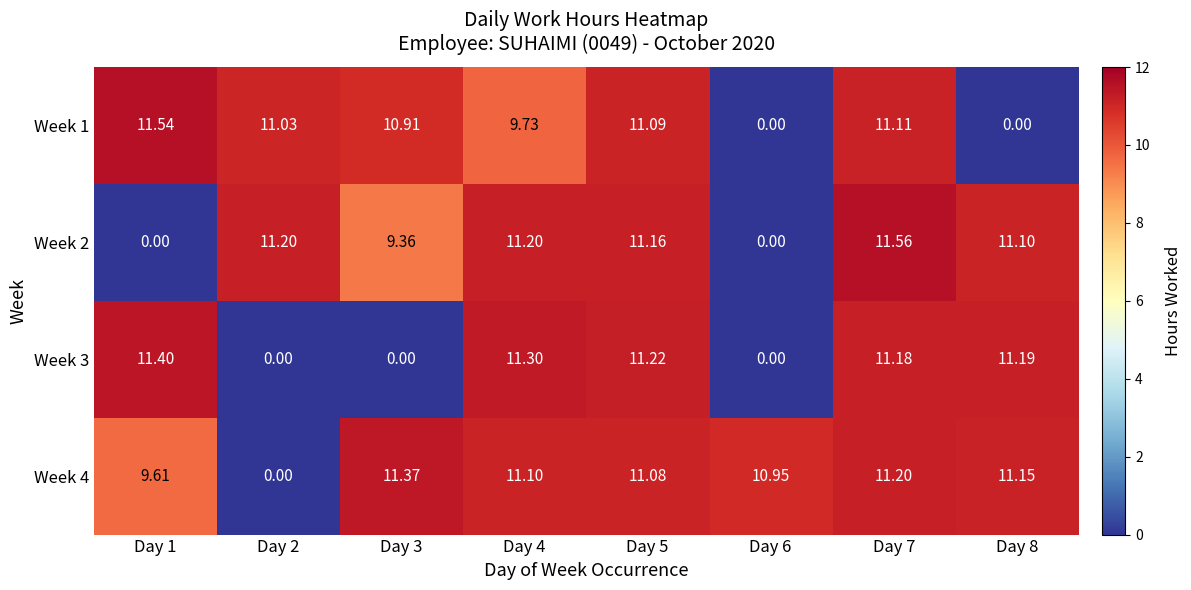

Which series has the largest total across all categories?

Week 4